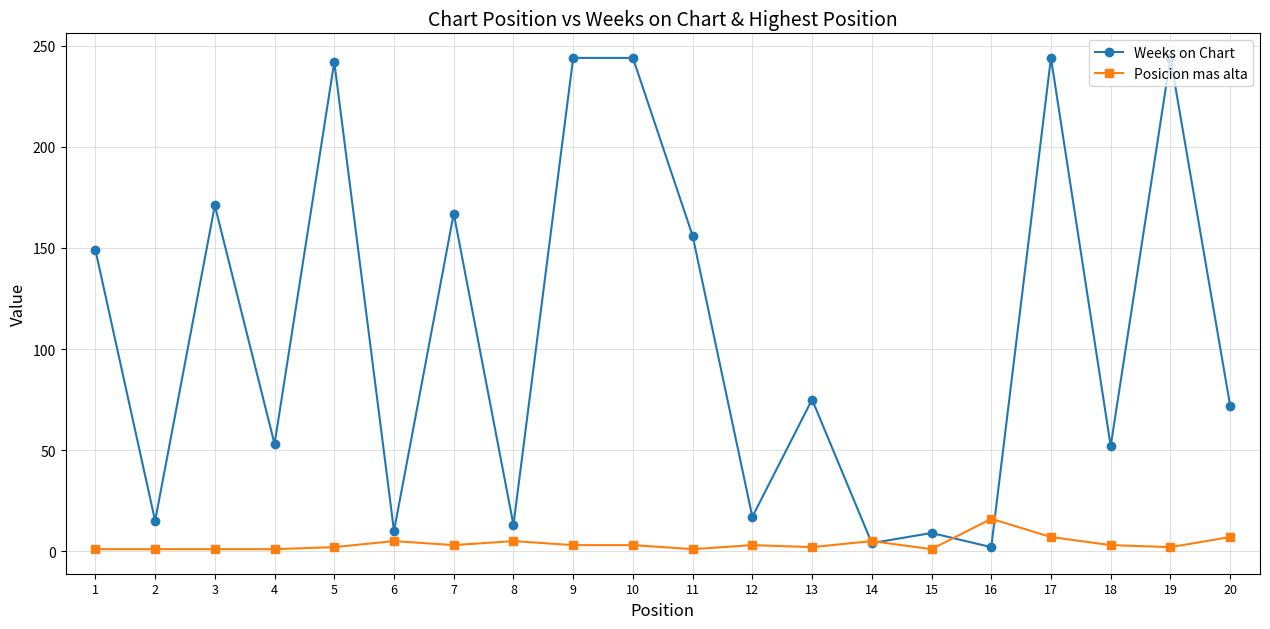

Is the value of Posicion mas alta at 7 greater than the value of Weeks on Chart at 20?

No